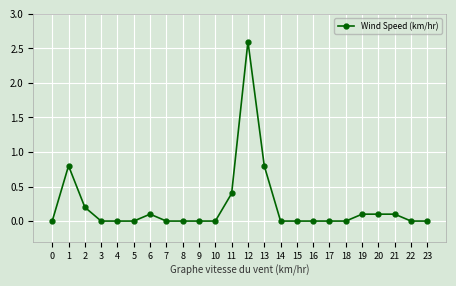

What is the sum of all values?

5.2